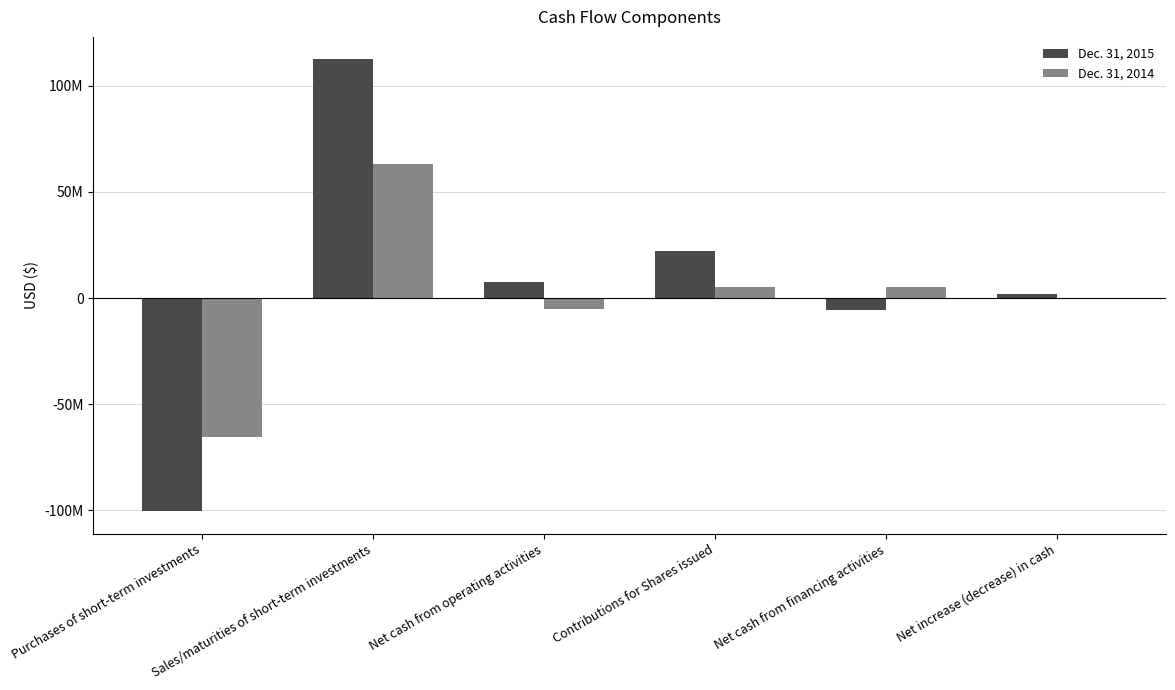

What are all the series names shown in the legend?

Dec. 31, 2015, Dec. 31, 2014